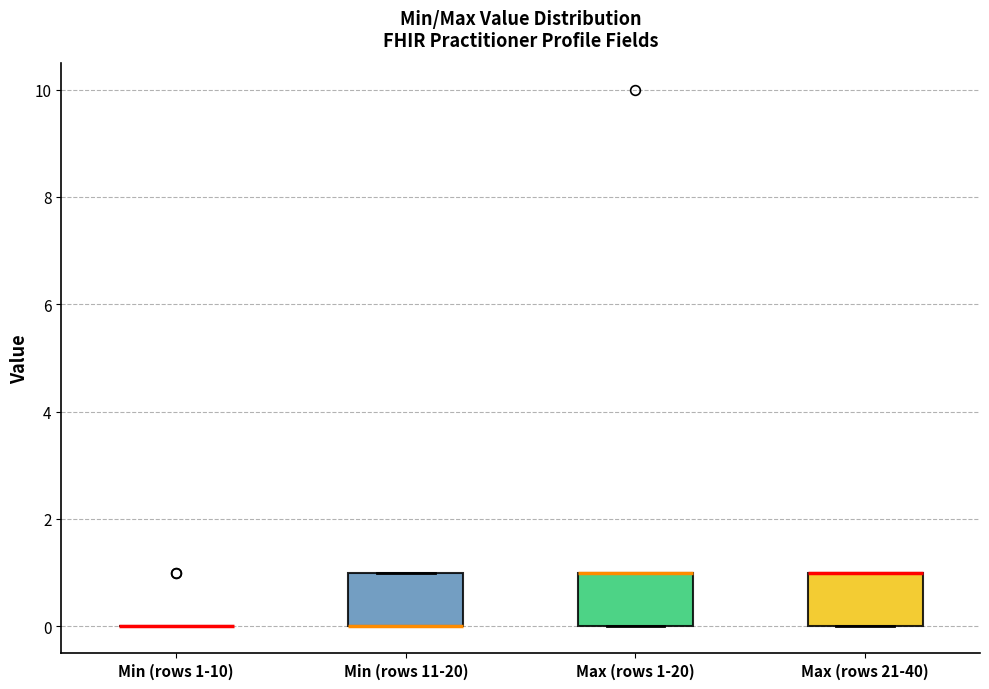

Reading left to right, transcribe this box plot: for each box, give where its median line is, the range the box spans, and where its two whiskers end, as read against the y-axis. The values are not printed on the chart, so give them approximately, as read against the axis.

Min (rows 1-10): box collapsed to a line at 0, whiskers 0 to 0
Min (rows 11-20): median 0 (drawn on the box's lower edge), box 0 to 1, whiskers 0 to 1
Max (rows 1-20): median 1 (drawn on the box's upper edge), box 0 to 1, whiskers 0 to 1
Max (rows 21-40): median 1 (drawn on the box's upper edge), box 0 to 1, whiskers 0 to 1